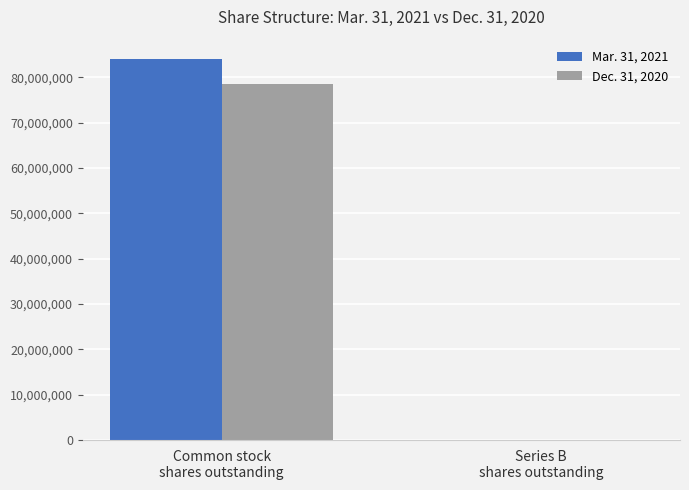

Reading left to right, what are all the values shown in this chart?

Mar. 31, 2021: Common stock
shares outstanding=84120723	Series B
shares outstanding=2199
Dec. 31, 2020: Common stock
shares outstanding=78523517	Series B
shares outstanding=4199